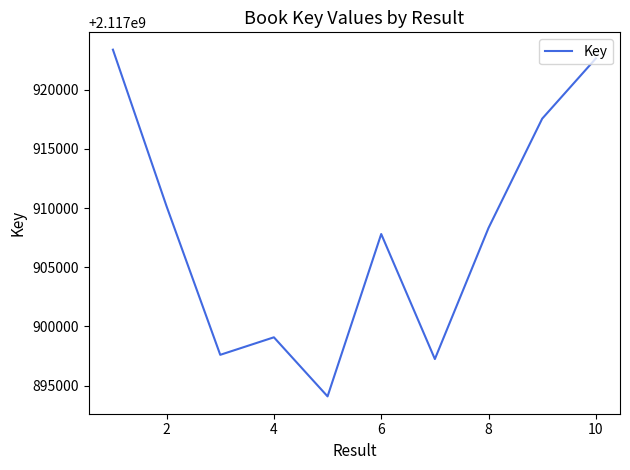

What is the difference between the maximum and minimum values?

29260